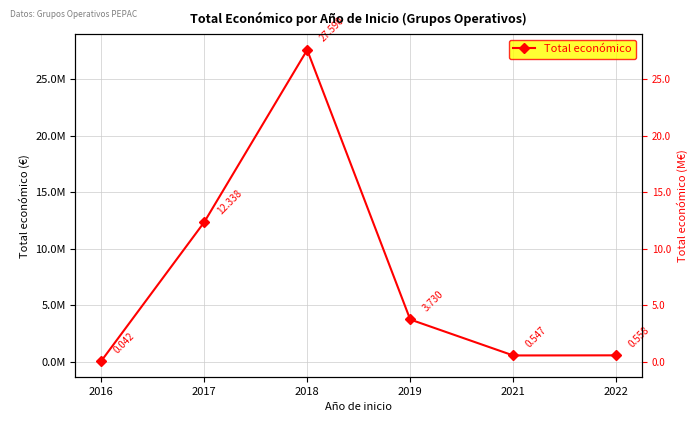

How many values exceed 3729820?

2